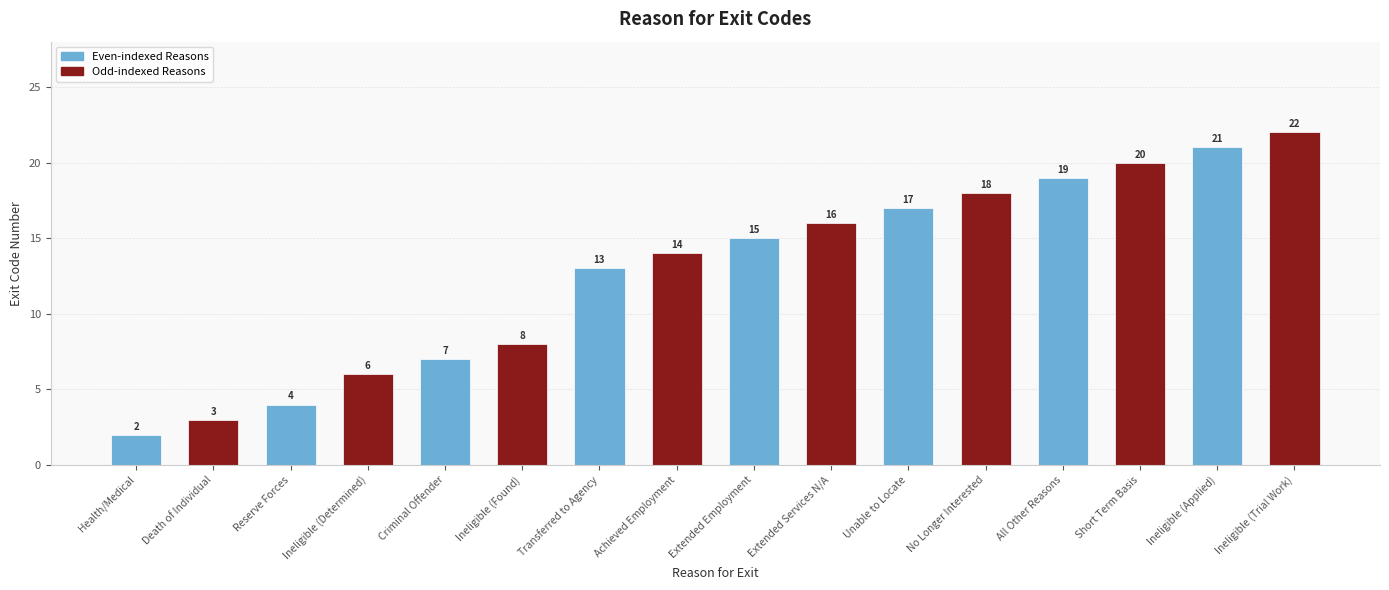

The value at Ineligible (Trial Work) is 22. True or false?

True